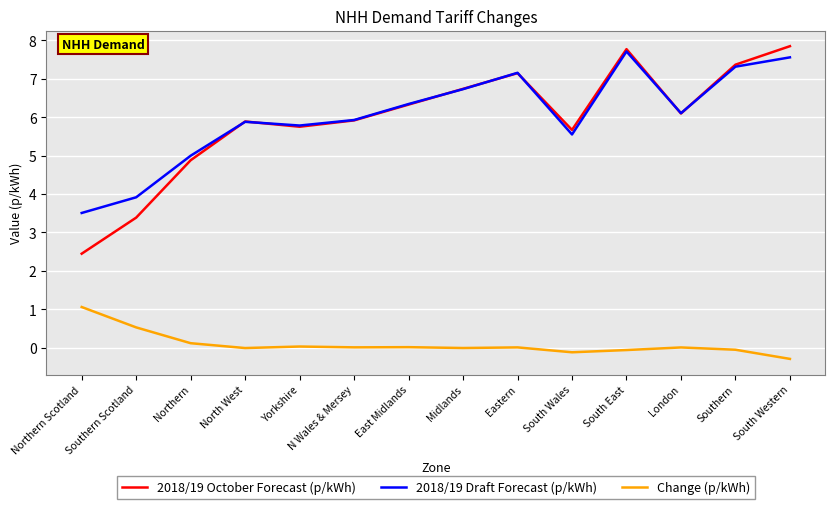

The 2018/19 October Forecast (p/kWh) series shows 7.8 at South East. True or false?

True